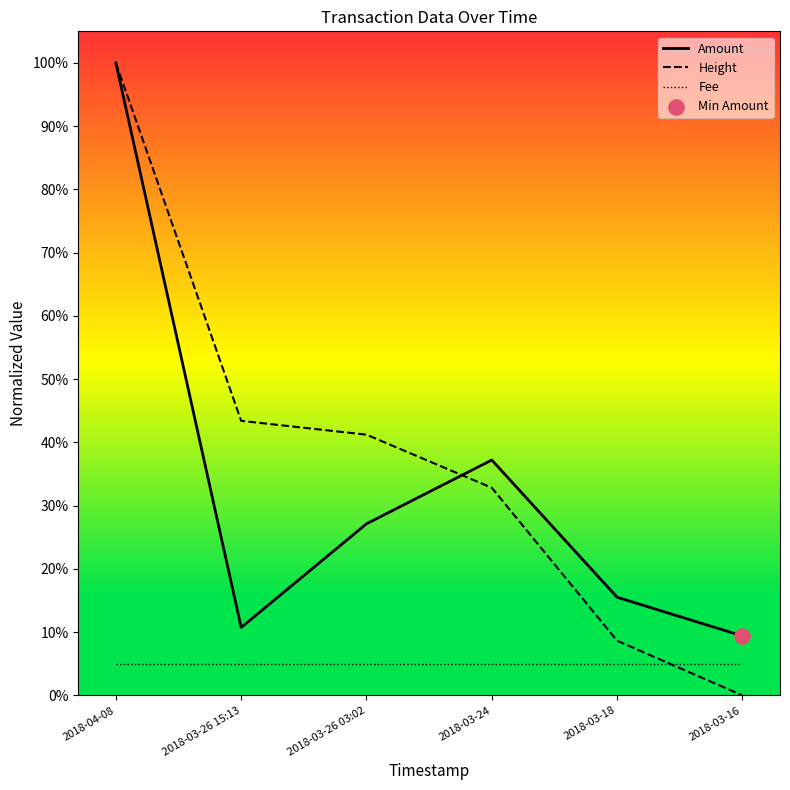

Is the value of Fee at 2018-04-08 greater than the value of Height at 2018-04-08?

No